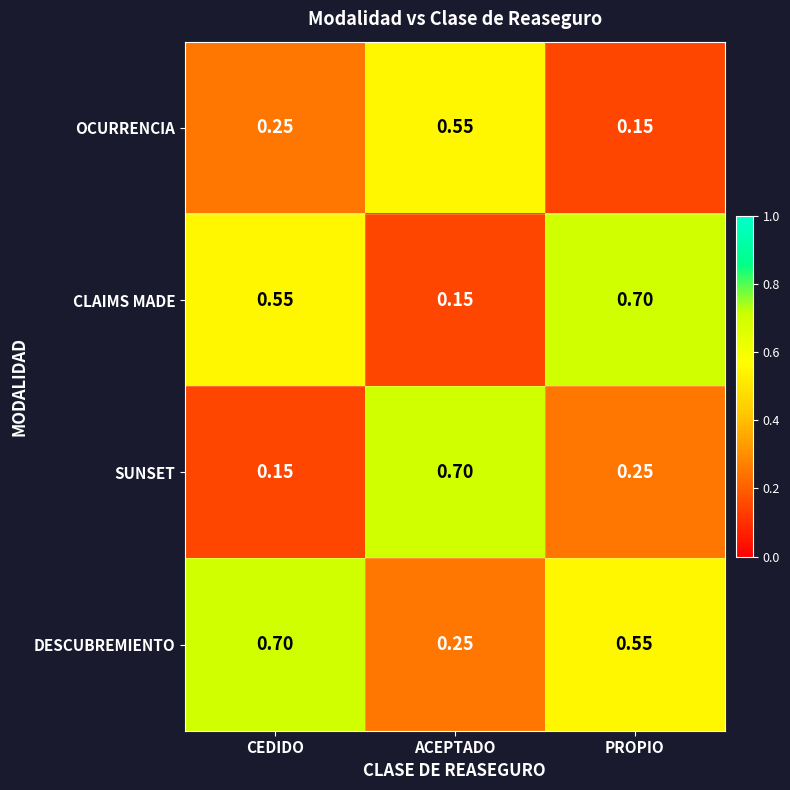

Which series changed the most between CEDIDO and ACEPTADO?

SUNSET